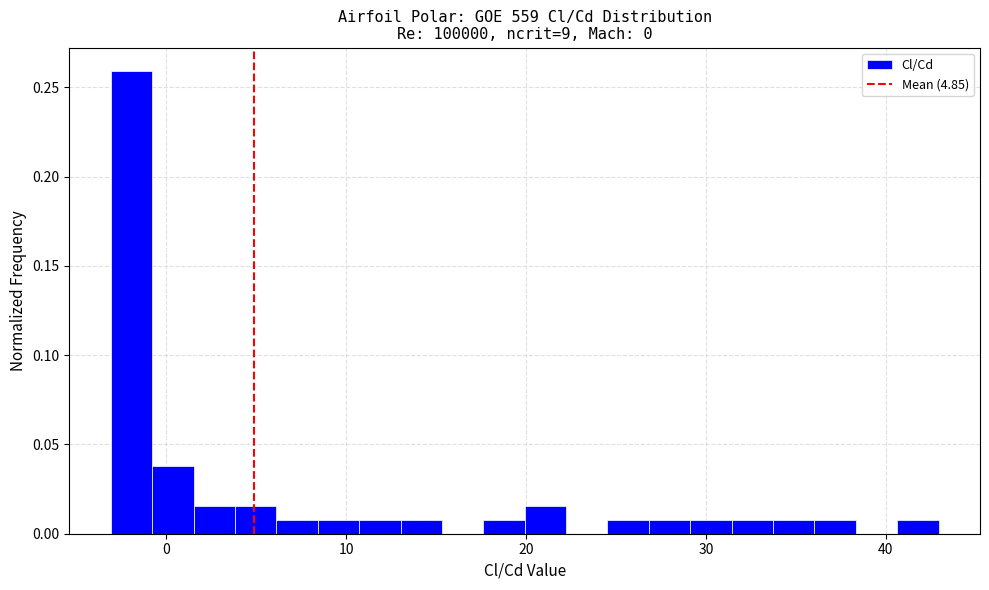

Around what value on the x-axis is the tallest bar? Give the approximate position of its centre, as read against the axis.

-2